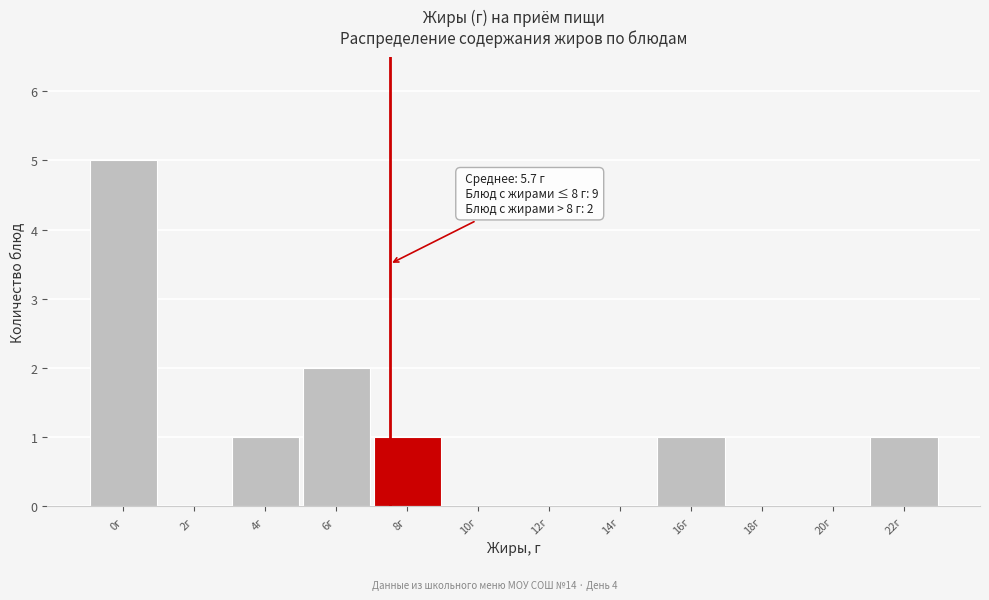

Reading right to left, extract all data points from this chart.

22г=1	20г=0	18г=0	16г=1	14г=0	12г=0	10г=0	8г=1	6г=2	4г=1	2г=0	0г=5